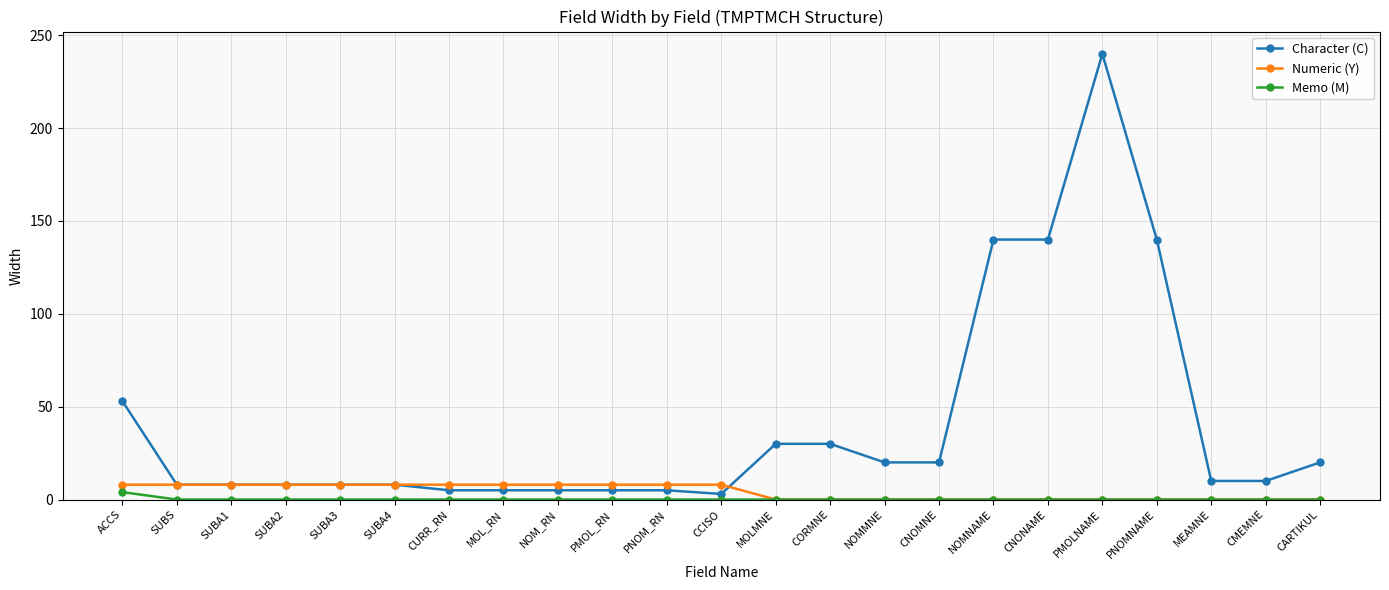

At which label does Character (C) first exceed 10?

ACCS